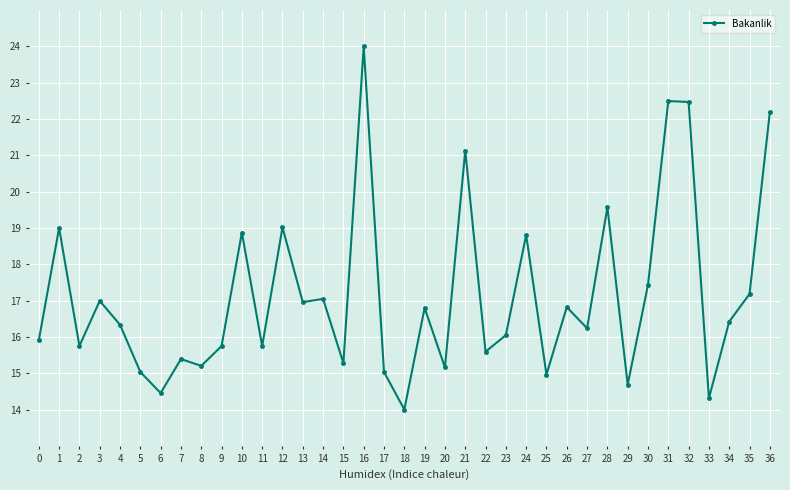

At which category does the chart reach its minimum across all series?

18